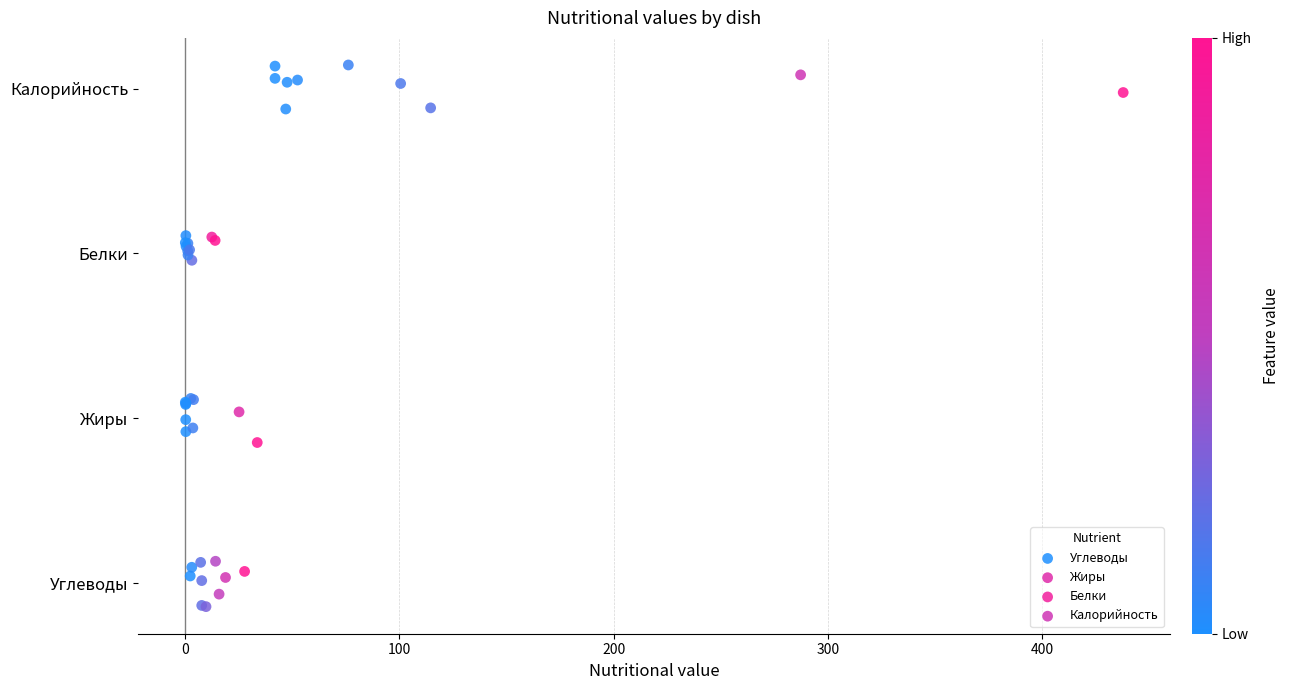

What are all the series names shown in the legend?

Углеводы, Жиры, Белки, Калорийность